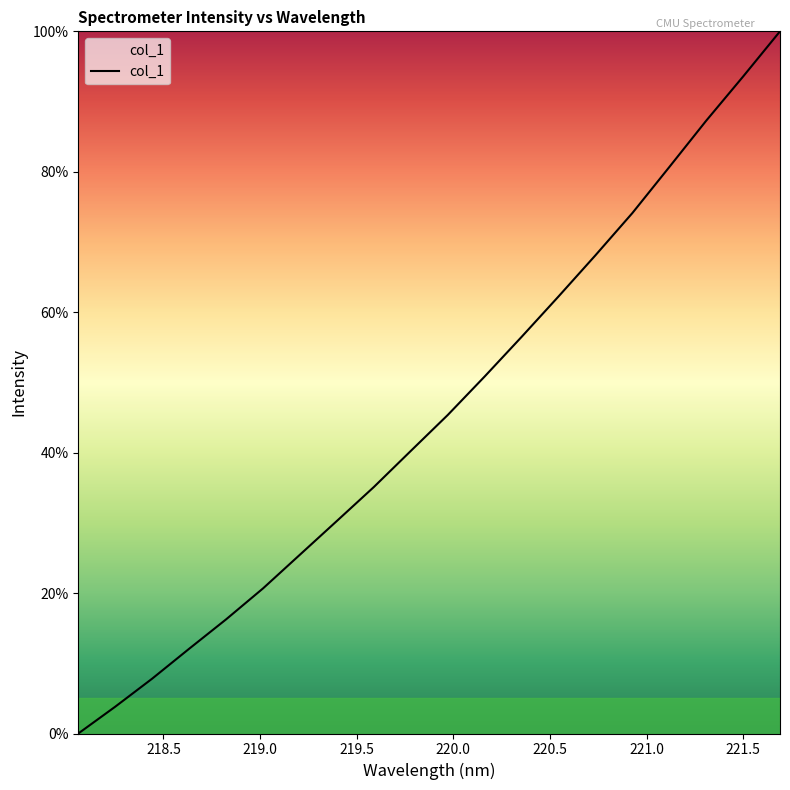

Does the chart have visible grid lines?

No